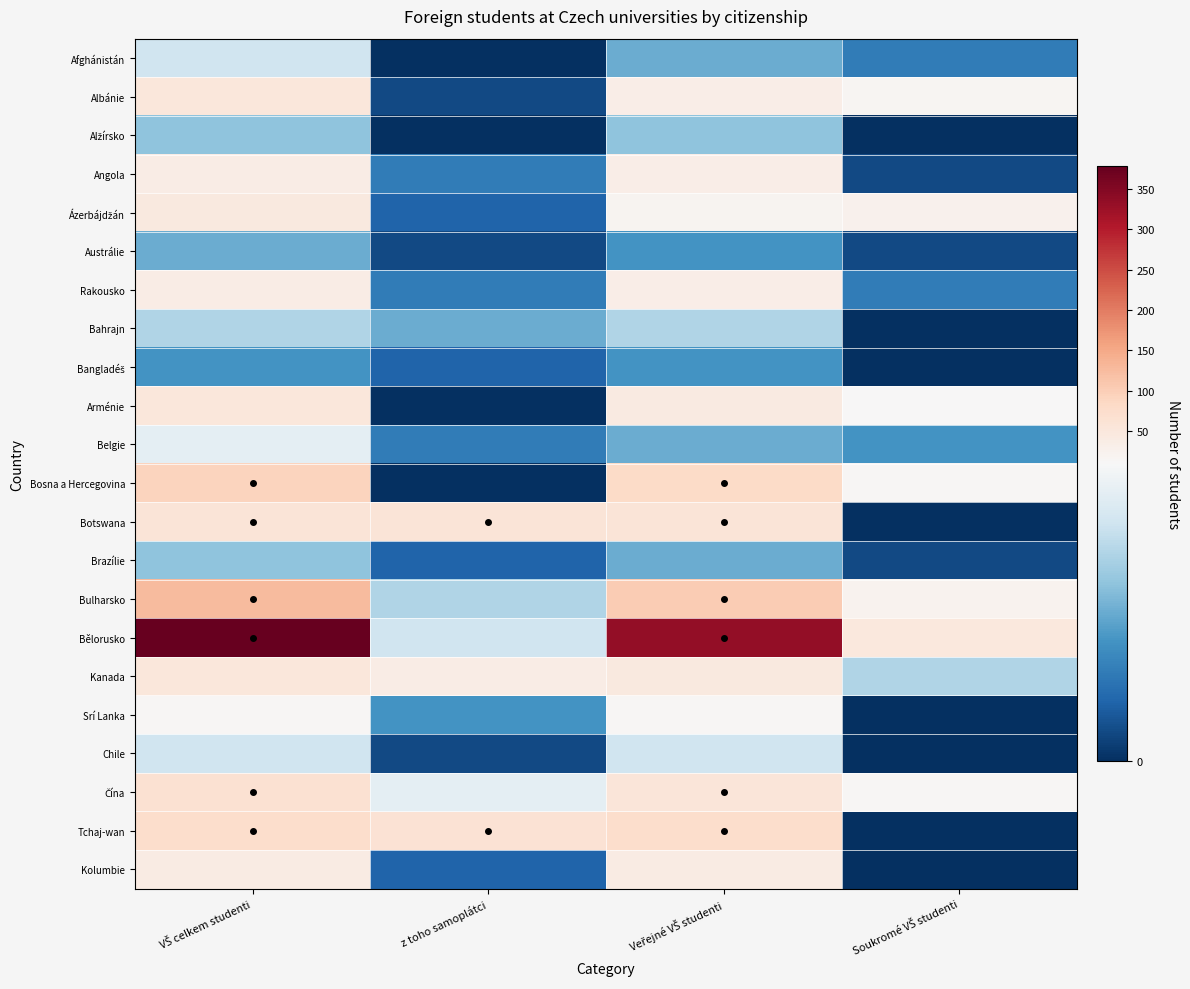

What is the total value across all series at VŠ celkem studenti?

1177